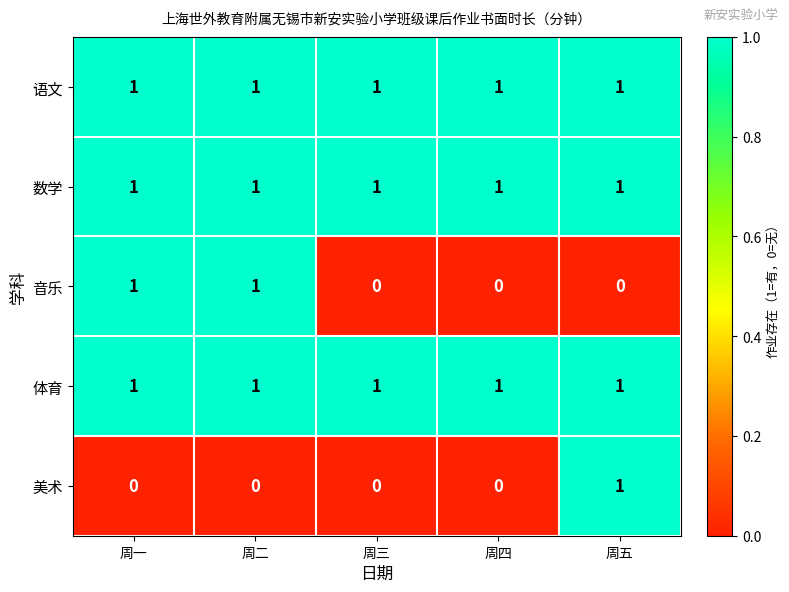

How many categories are shown in the chart?

5